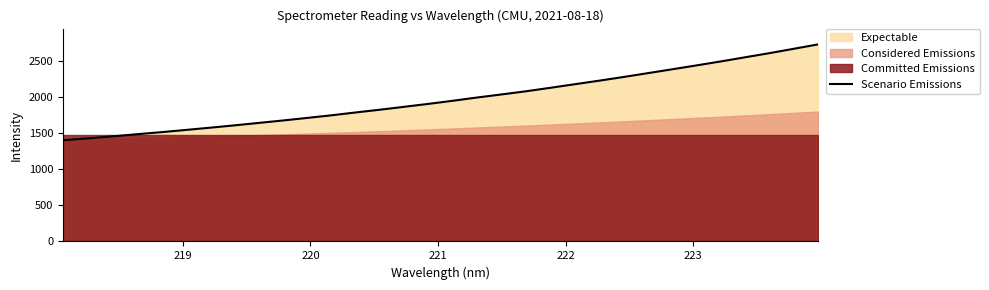

Does the chart have visible grid lines?

No